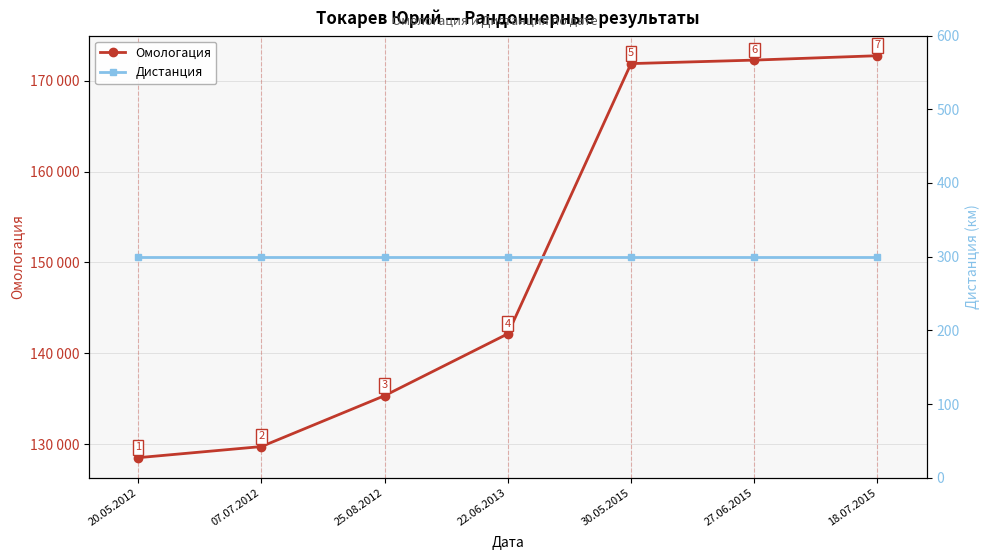

What position from the left is 30.05.2015?

5